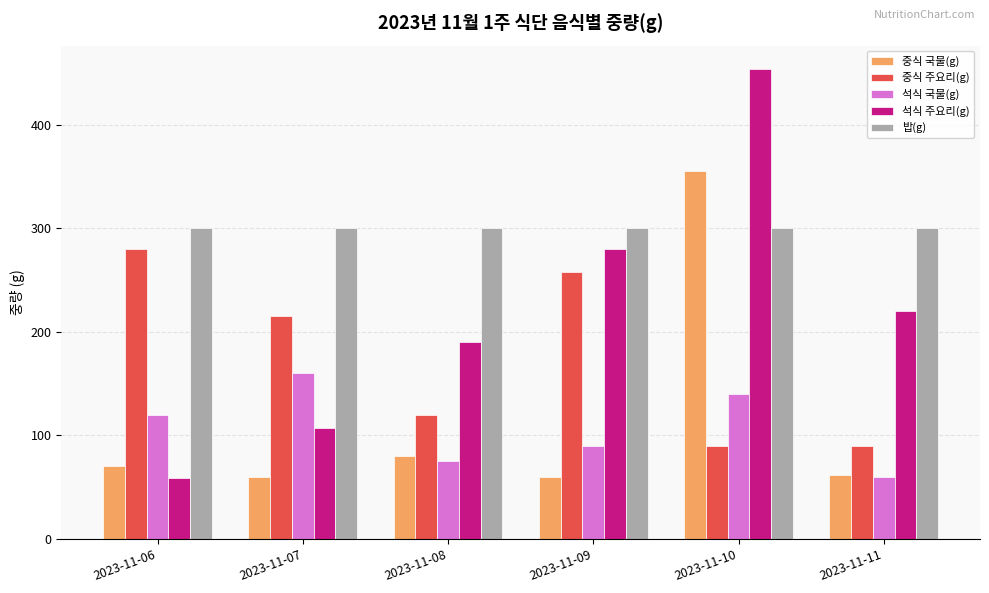

What is the sum of all 밥(g) values?

1800